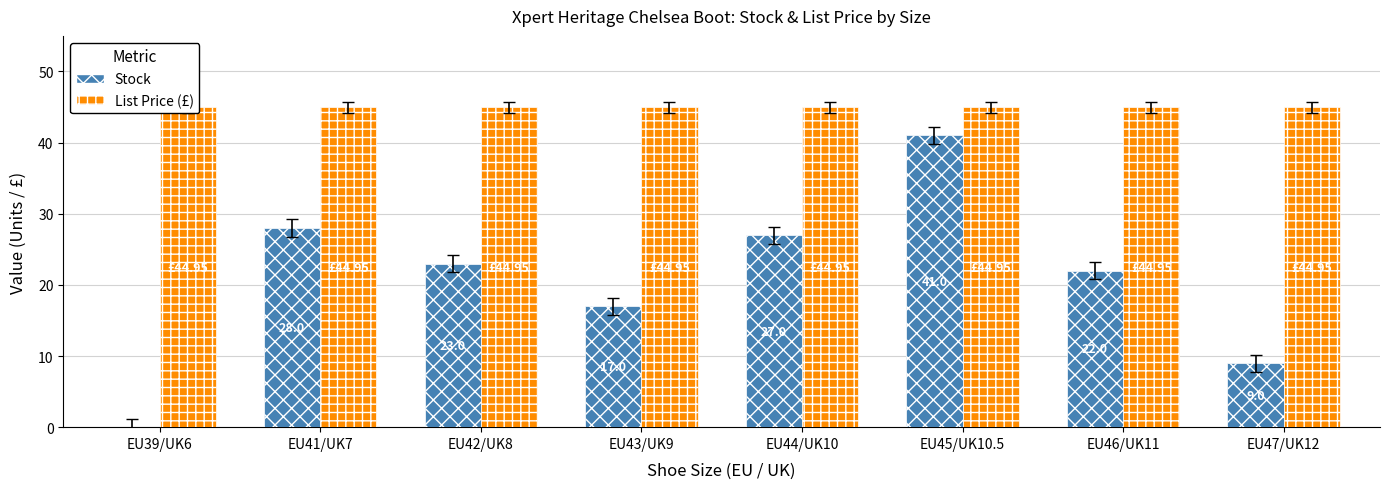

At which category does the chart reach its minimum across all series?

EU39/UK6